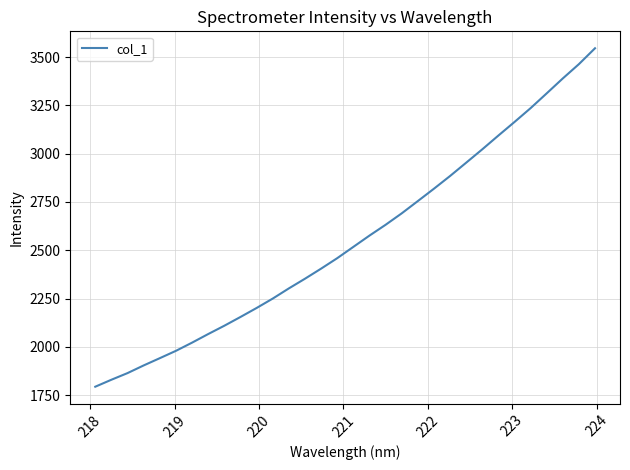

How many lines are shown in the chart?

1